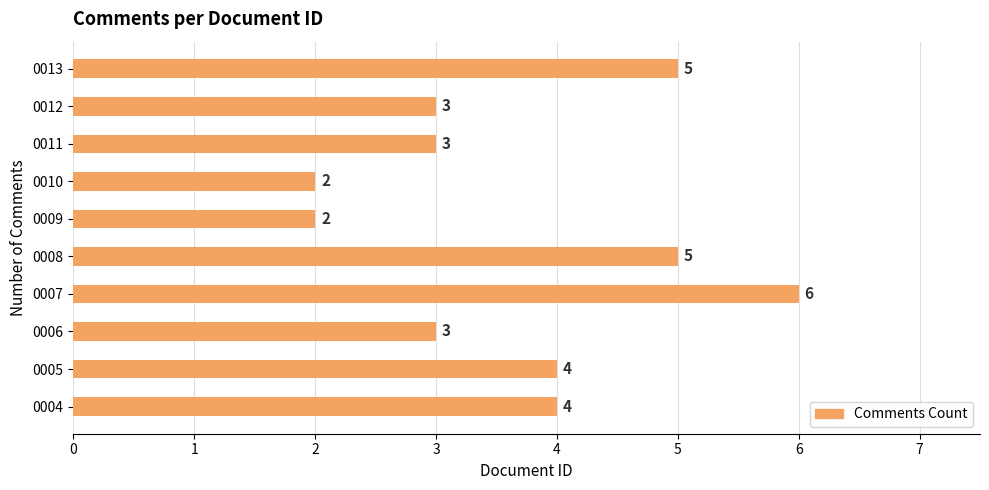

The value at 0012 is 3. True or false?

True